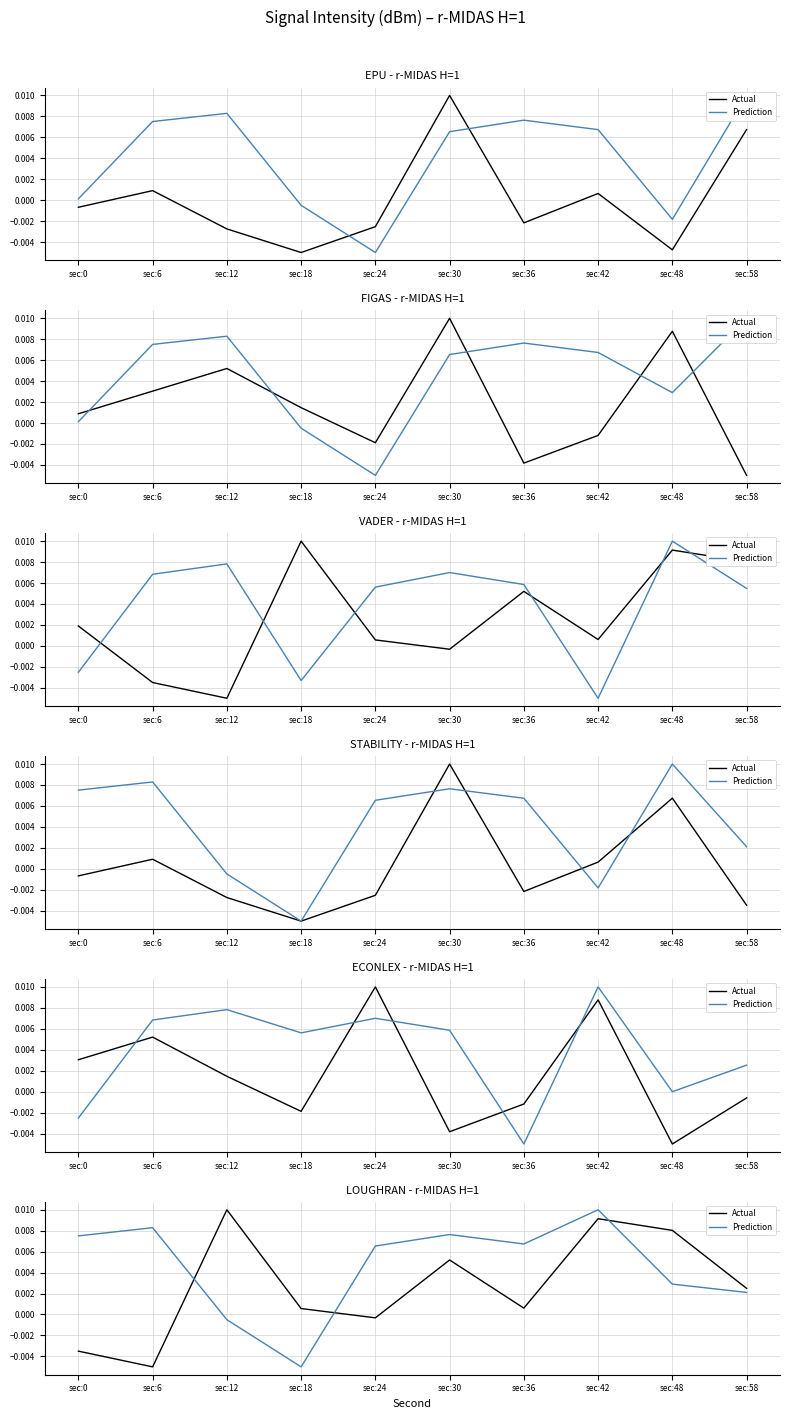

How many times do Actual and Prediction cross each other?

3